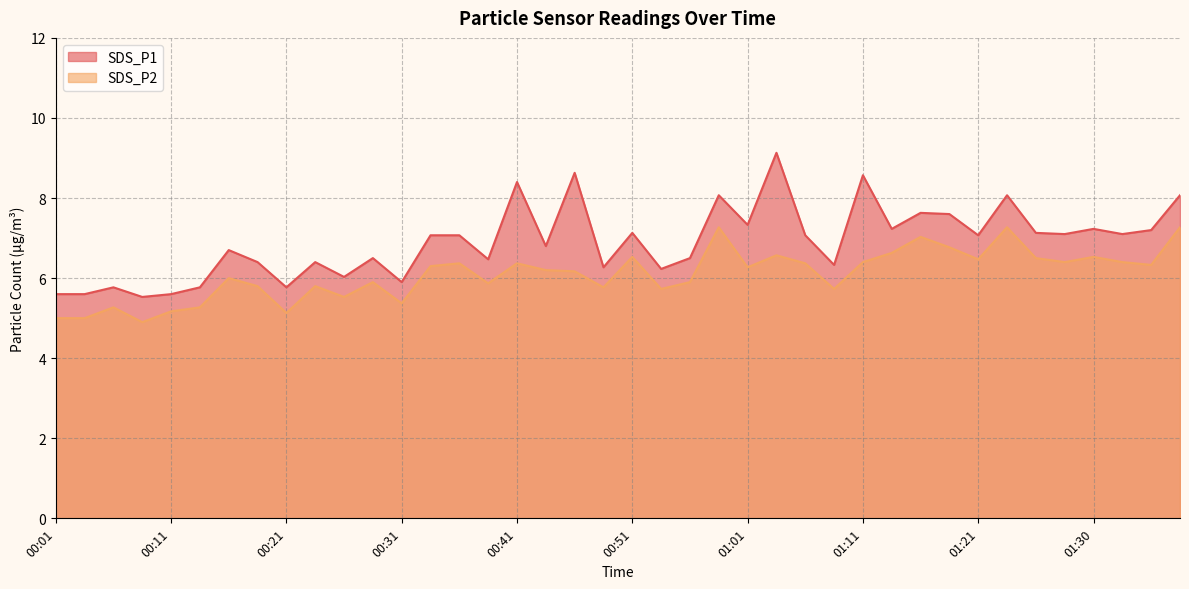

What position from the left is 01:01?

25